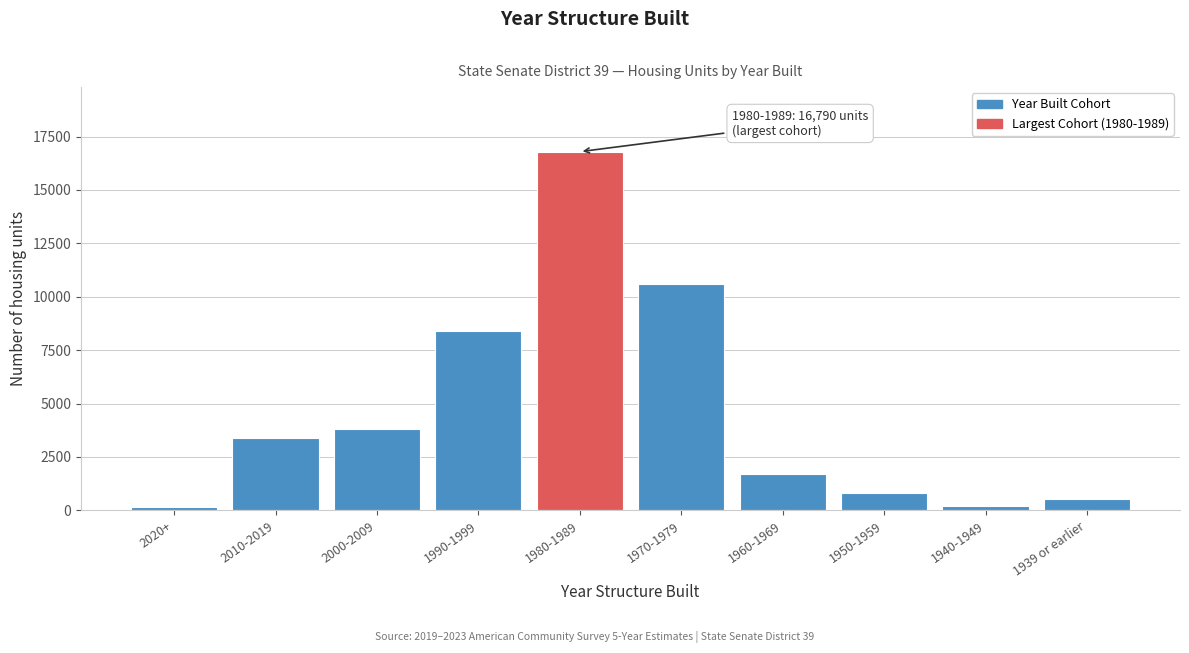

At which category does the chart reach its peak across all series?

1980-1989